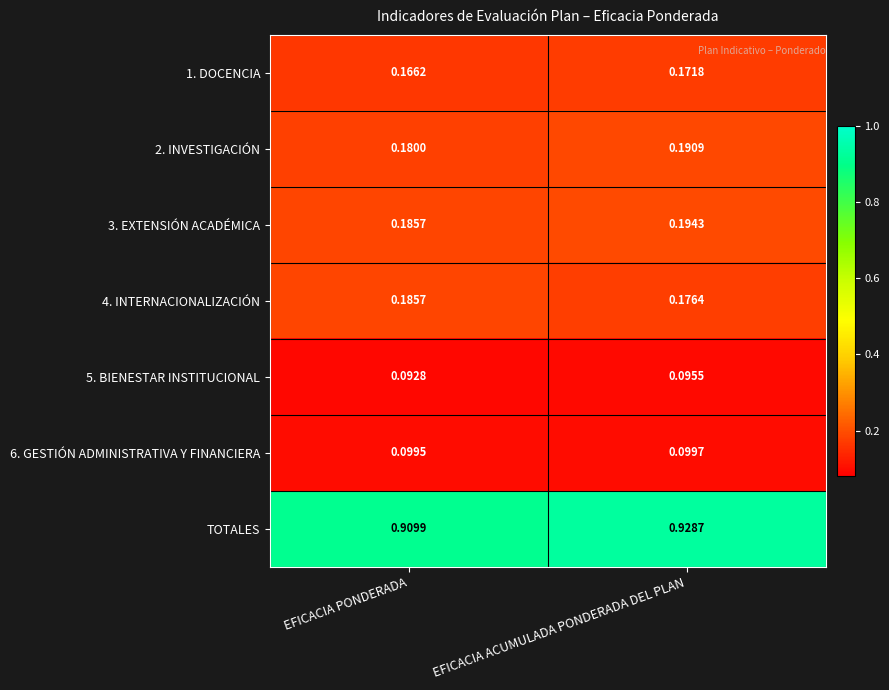

Which series changed the most between EFICACIA PONDERADA and EFICACIA ACUMULADA PONDERADA DEL PLAN?

TOTALES